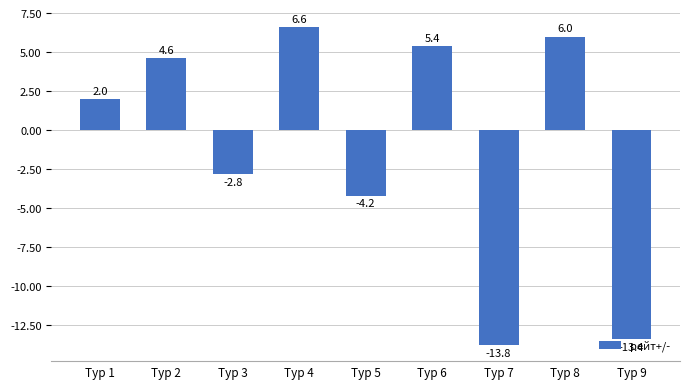

How many categories are shown in the chart?

9